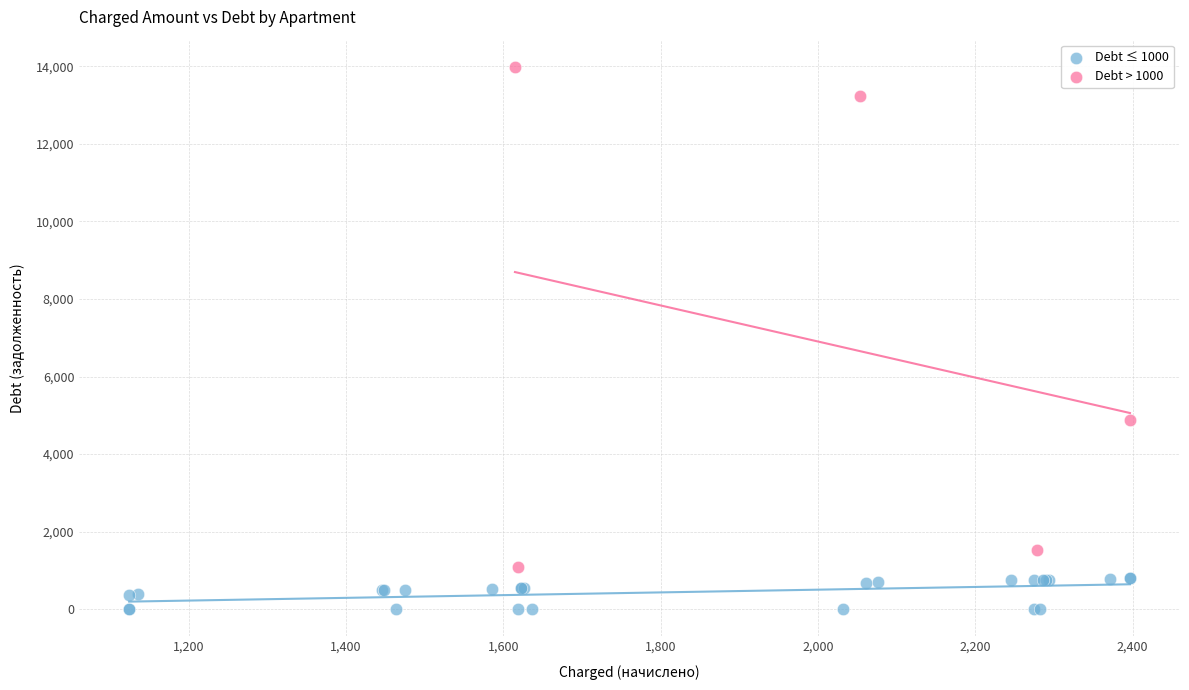

Which series contains the lowest Y value?

Debt ≤ 1000